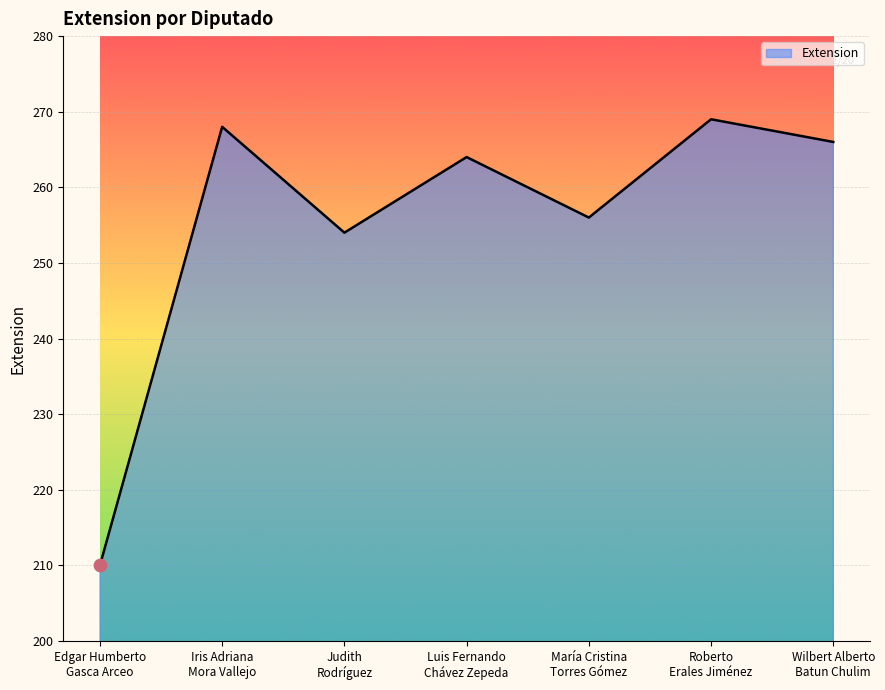

Which has a higher value, Wilbert Alberto
Batun Chulim or Luis Fernando
Chávez Zepeda?

Wilbert Alberto
Batun Chulim